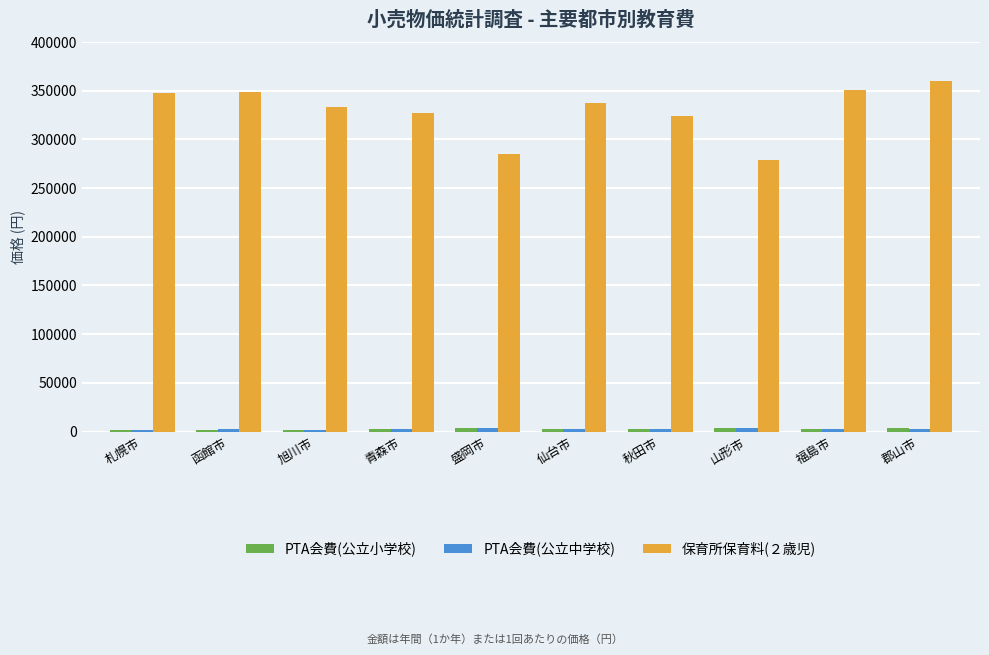

Which series has the largest total across all categories?

保育所保育料(２歳児)